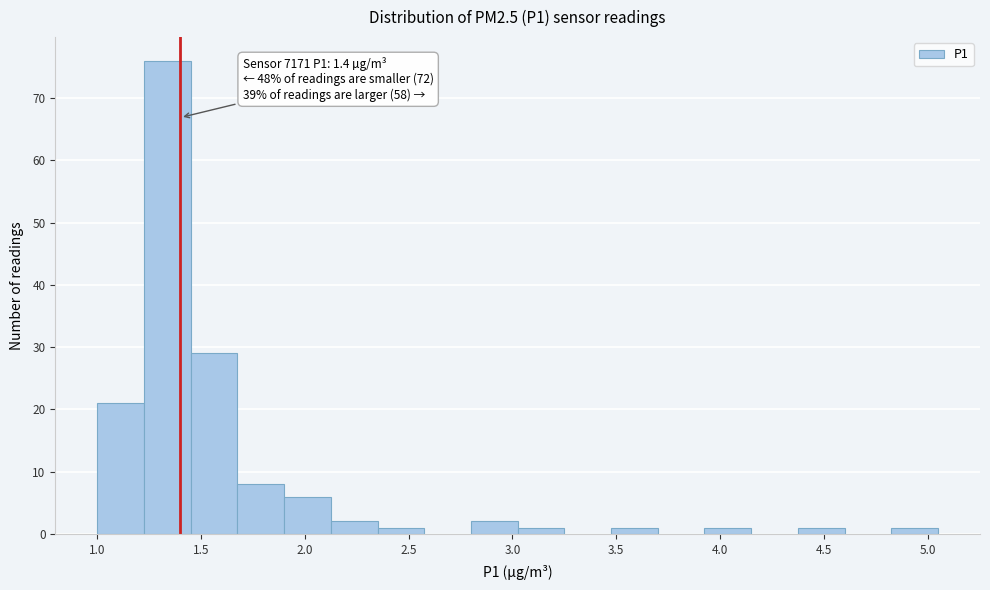

Over which range of the x-axis is the bar tallest?

1.225 to 1.450